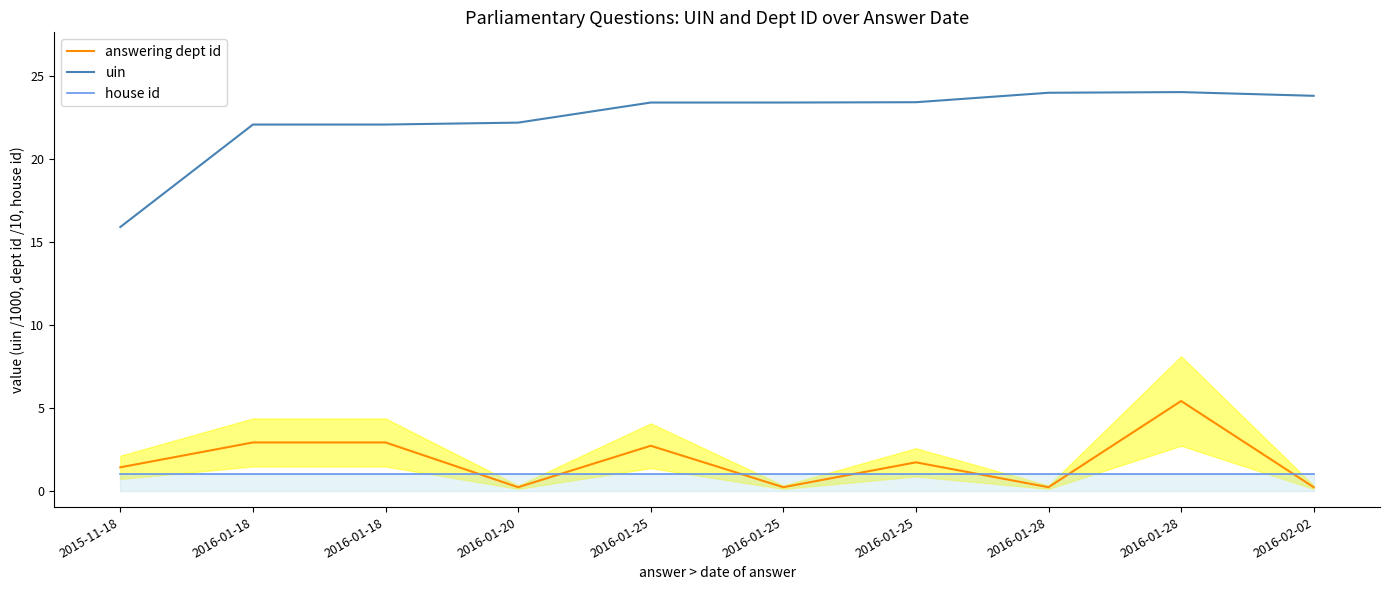

At which label is house id closest to 1?

2015-11-18